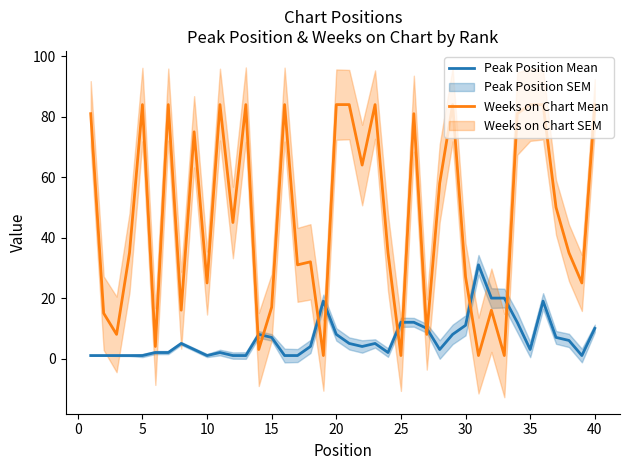

After their last crossing, which series has the higher values: Peak Position Mean or Weeks on Chart Mean?

Weeks on Chart Mean